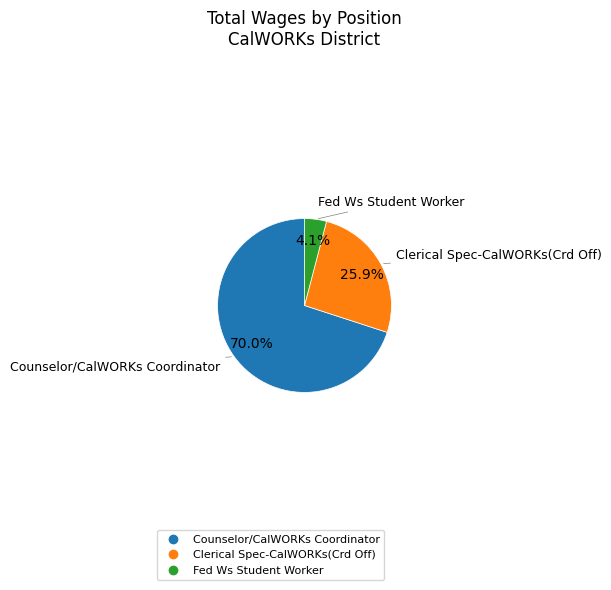

To the nearest percent, what percentage of the pie is Clerical Spec-CalWORKs(Crd Off)?

26%